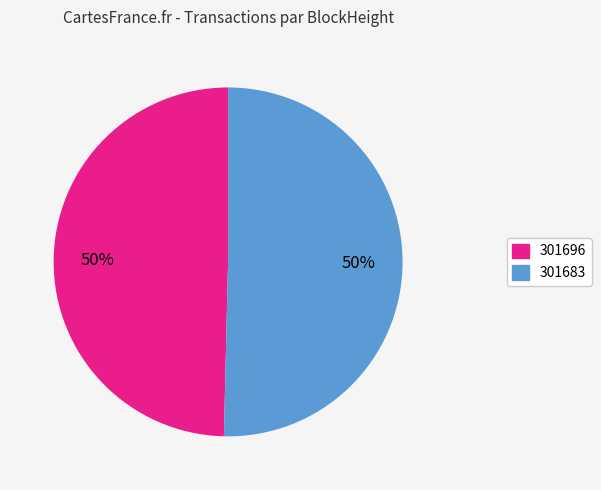

What percentage is the 301696 slice, to the nearest percent?

50%